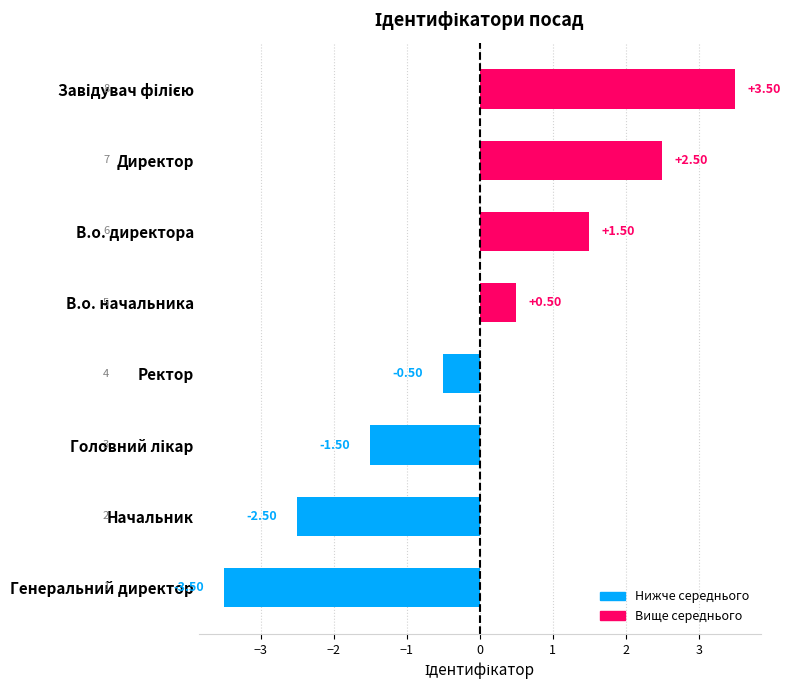

Where is the data nearest to the value 0?

Ректор